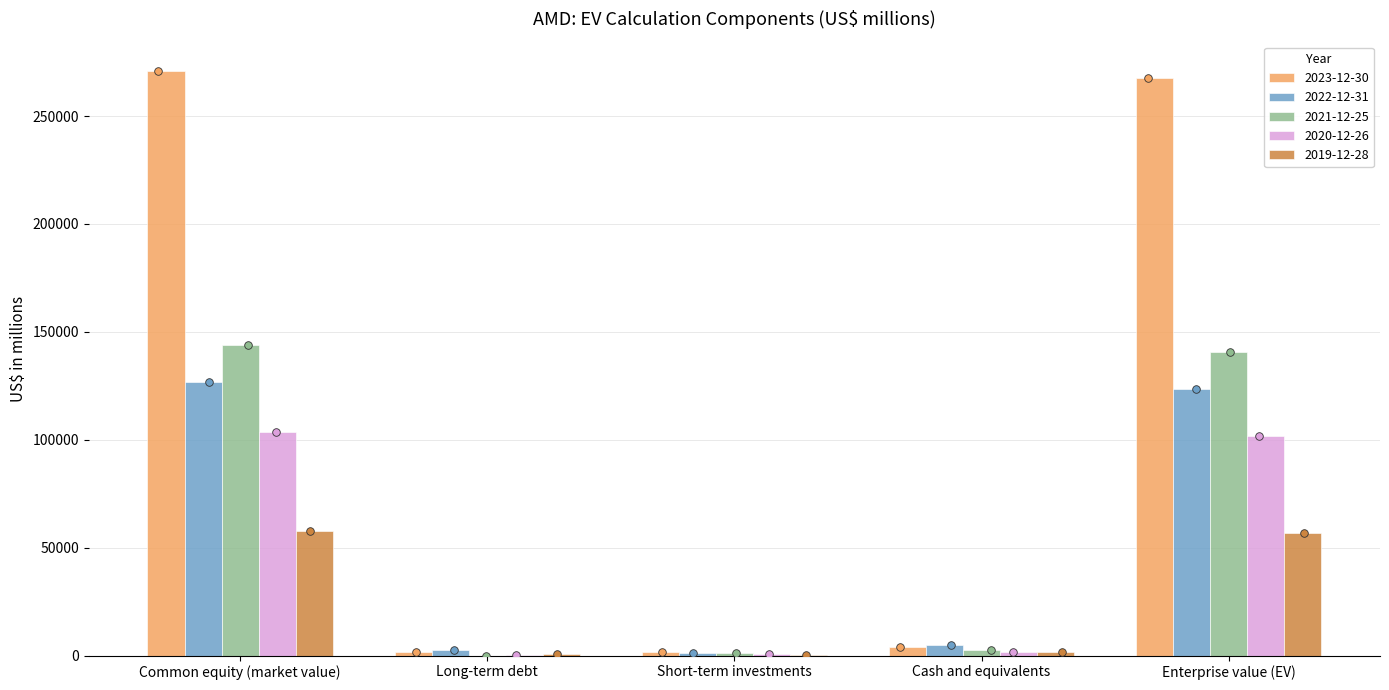

What are all the series names shown in the legend?

2023-12-30, 2022-12-31, 2021-12-25, 2020-12-26, 2019-12-28